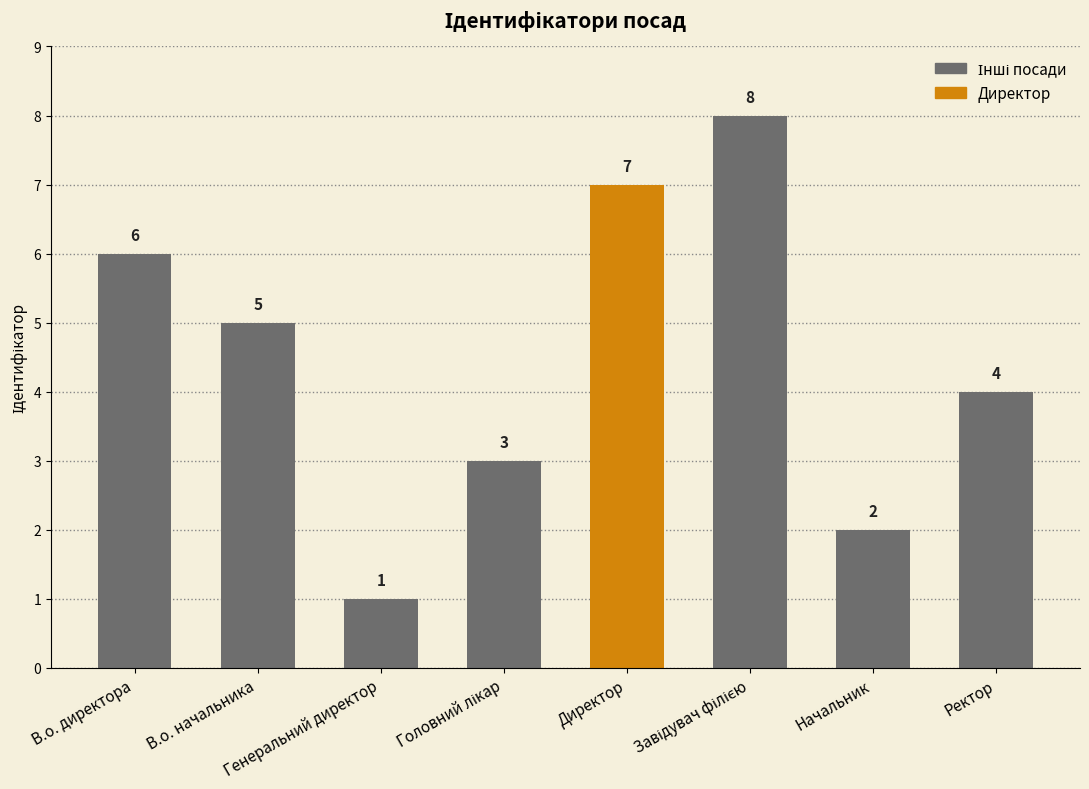

What is the change in value from В.о. директора to В.о. начальника?

-1